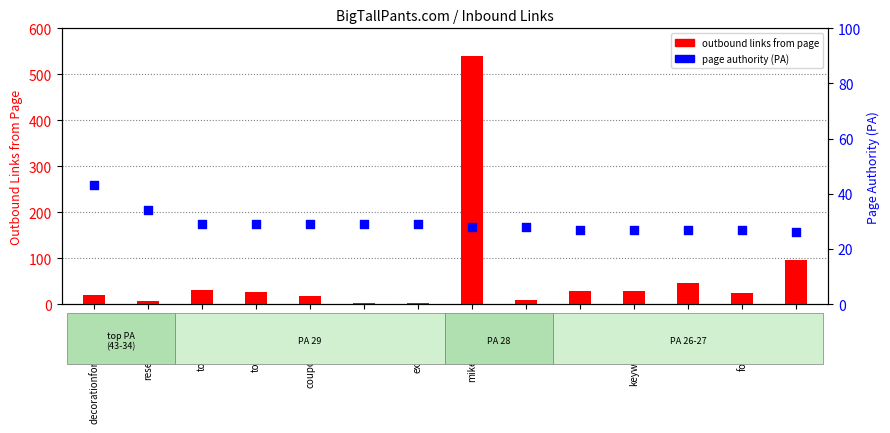

Which series reaches the maximum Y coordinate?

outbound links